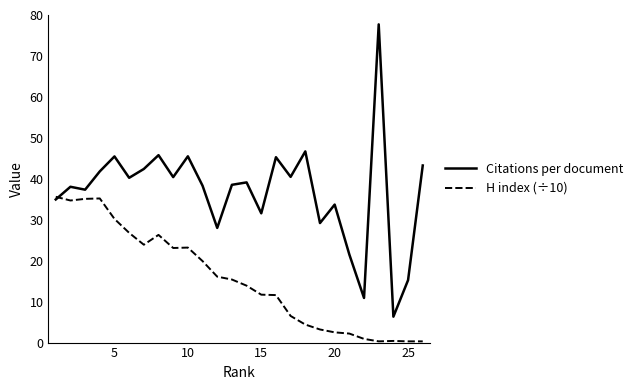

What are all the series names shown in the legend?

Citations per document, H index (÷10)